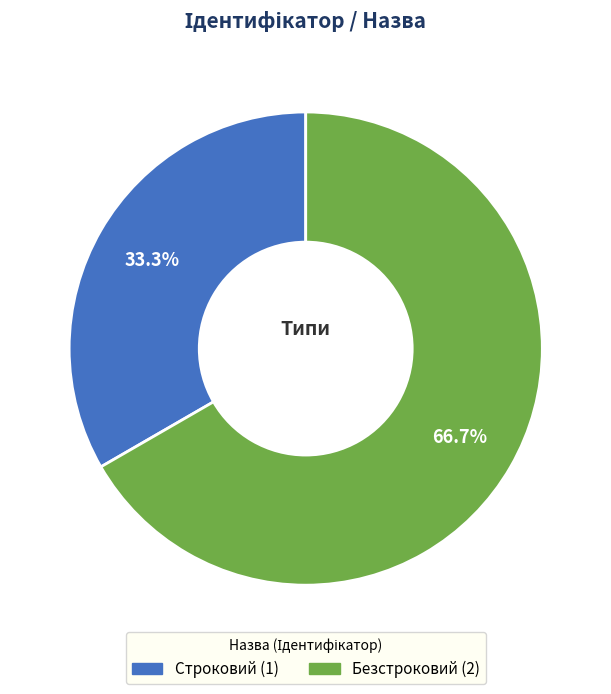

Rank the categories by value from highest to lowest.

Безстроковий, Строковий